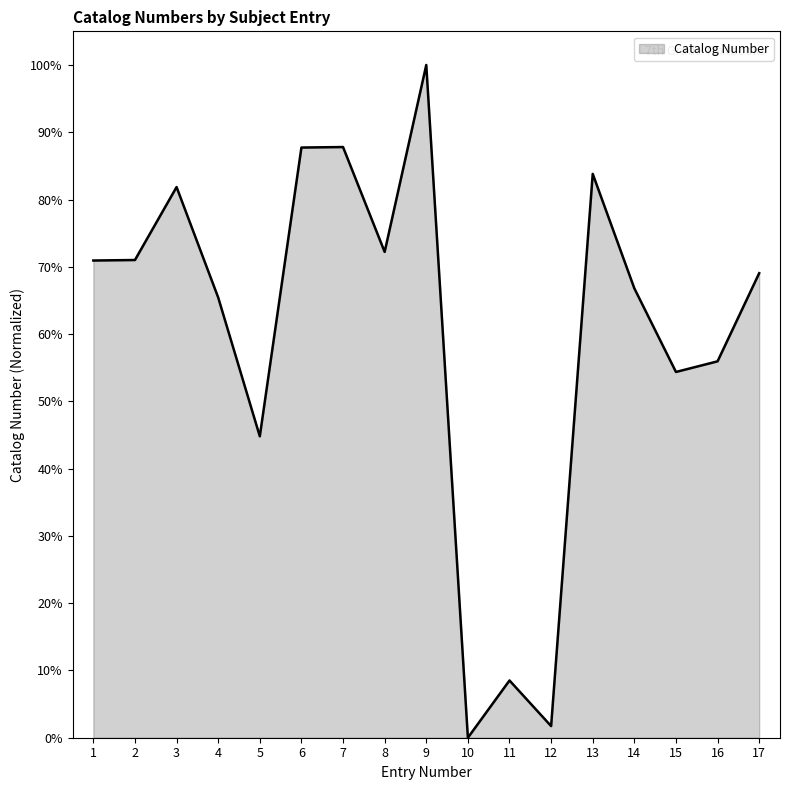

Read the value at 6.

87.7